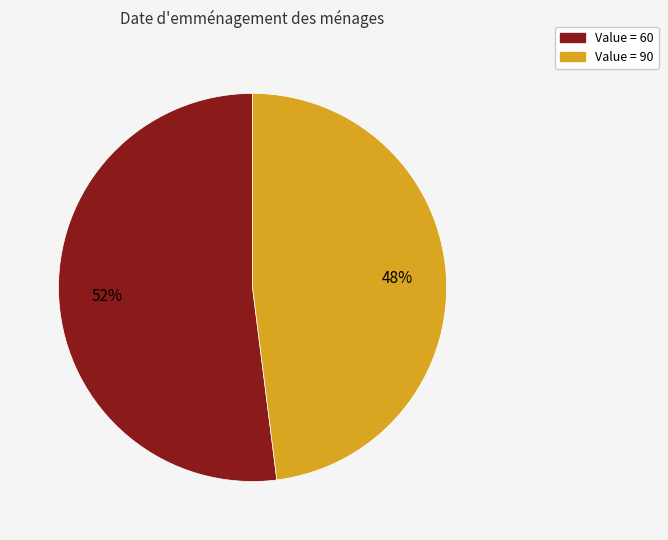

To the nearest percent, what is the difference between the largest and smallest slice percentages?

4%